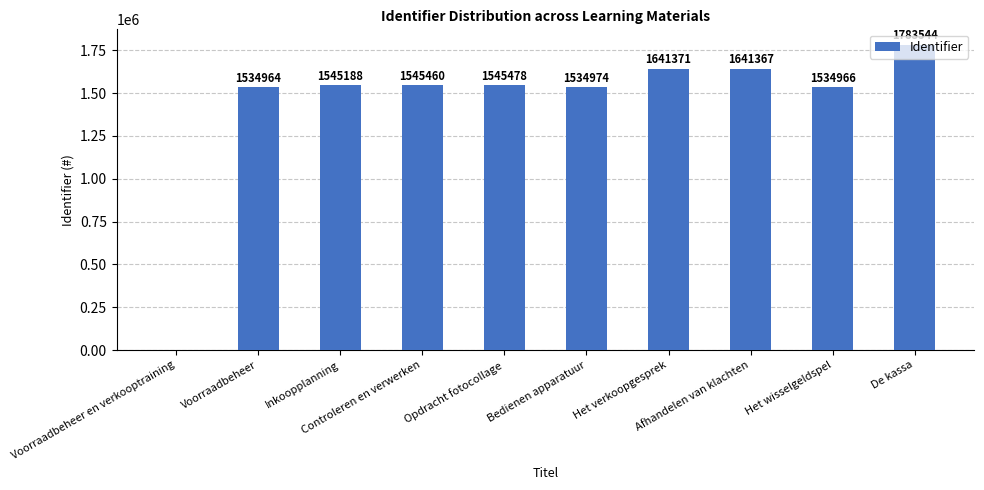

Reading left to right, transcribe all the data shown in this chart.

Voorraadbeheer en verkooptraining=0	Voorraadbeheer=1534964	Inkoopplanning=1545188	Controleren en verwerken=1545460	Opdracht fotocollage=1545478	Bedienen apparatuur=1534974	Het verkoopgesprek=1641371	Afhandelen van klachten=1641367	Het wisselgeldspel=1534966	De kassa=1783544